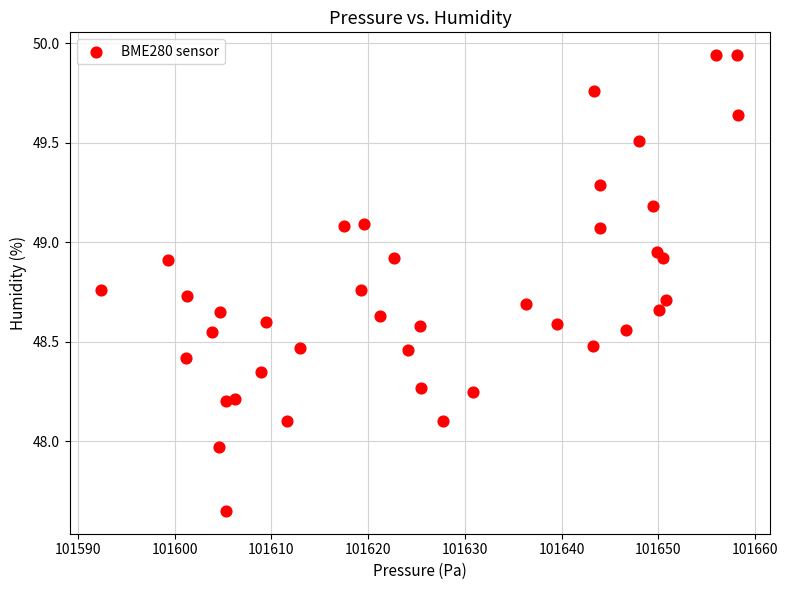

What is the range of Y values (max minus min)?

2.3